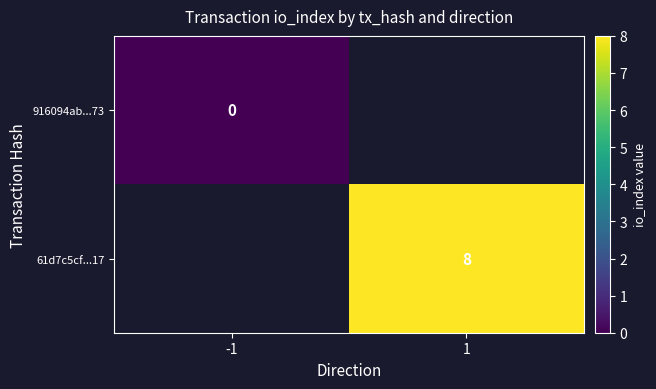

True or false: 61d7c5cf...17 has a value of 4 at 1.

False